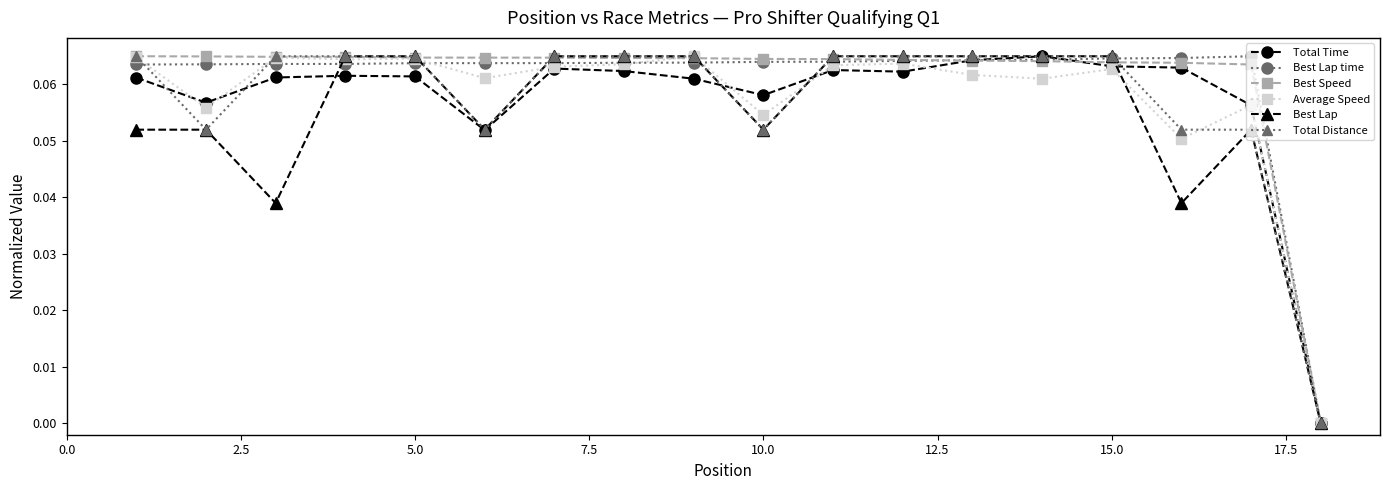

True or false: Best Lap has more than 0 points higher than both neighbors.

True